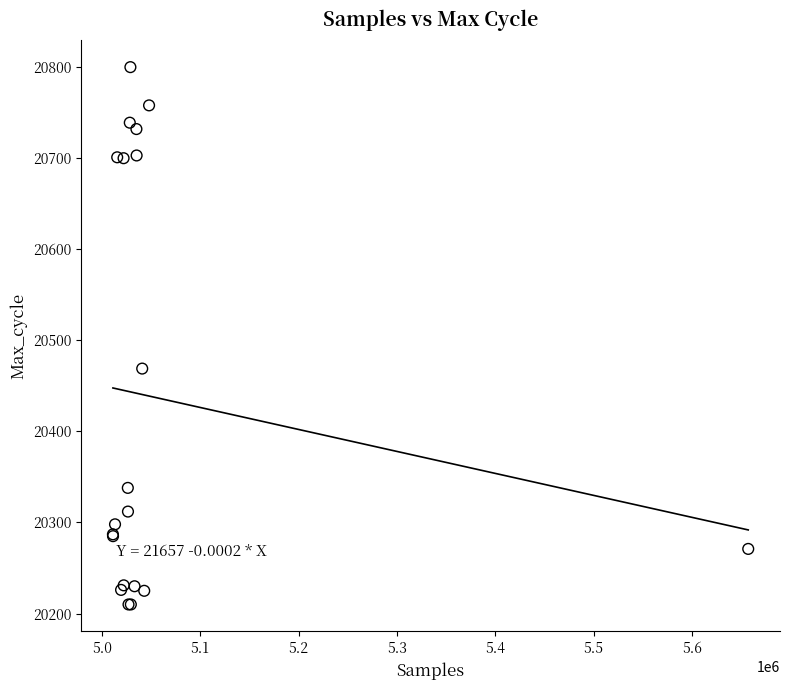

What Y value in the scatter plot is closest to 20505?

20469